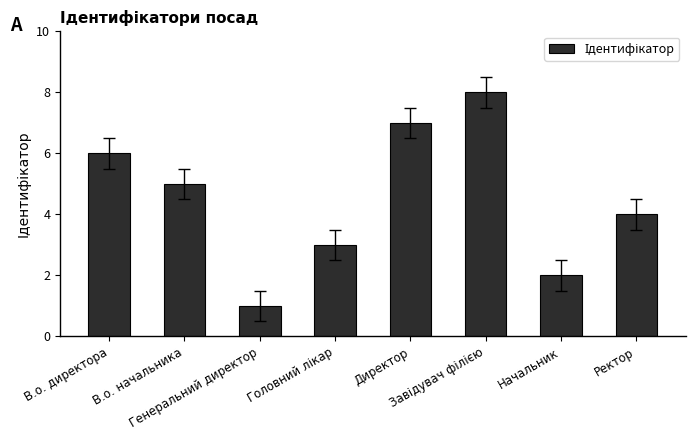

What is the difference between the second highest and minimum values?

6